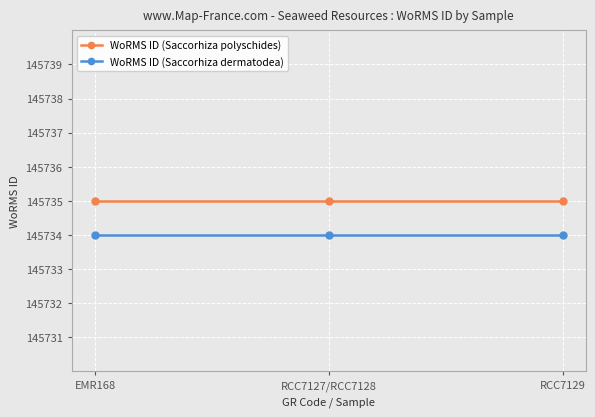

Which series has the largest total across all categories?

WoRMS ID (Saccorhiza polyschides)